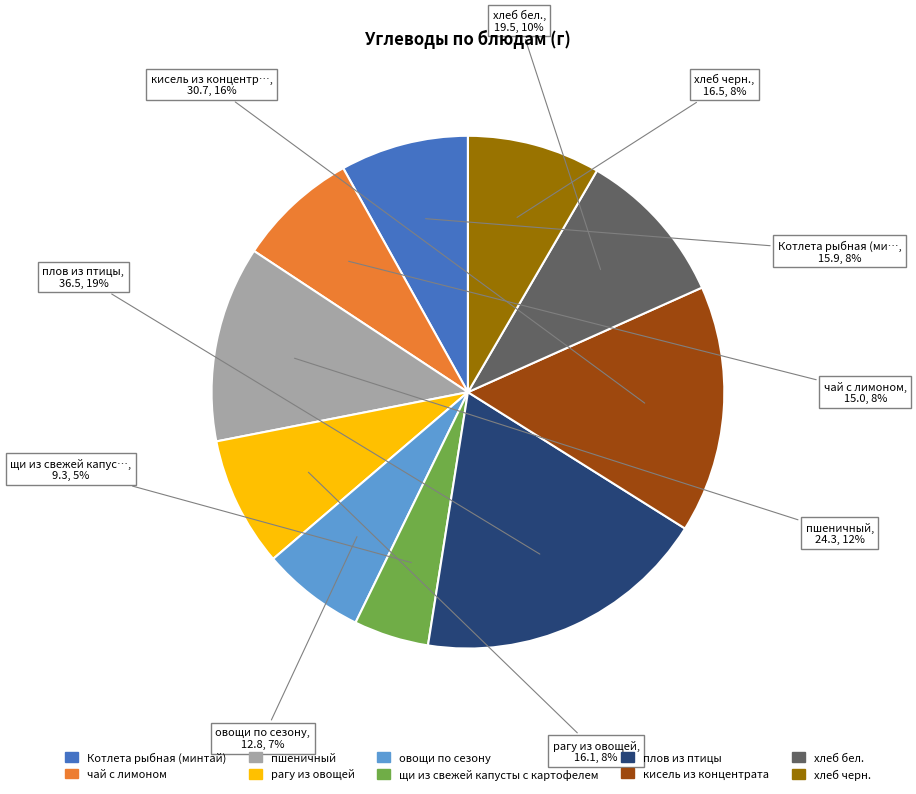

Which category has the smallest portion of the pie?

щи из свежей капусты с картофелем